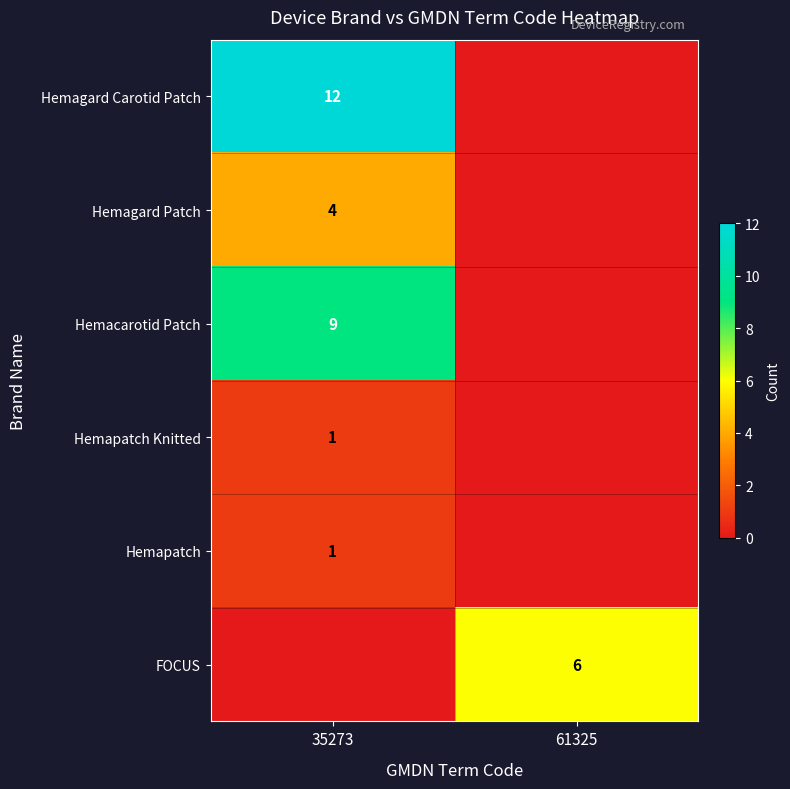

Rank the categories by FOCUS value from lowest to highest.

35273, 61325